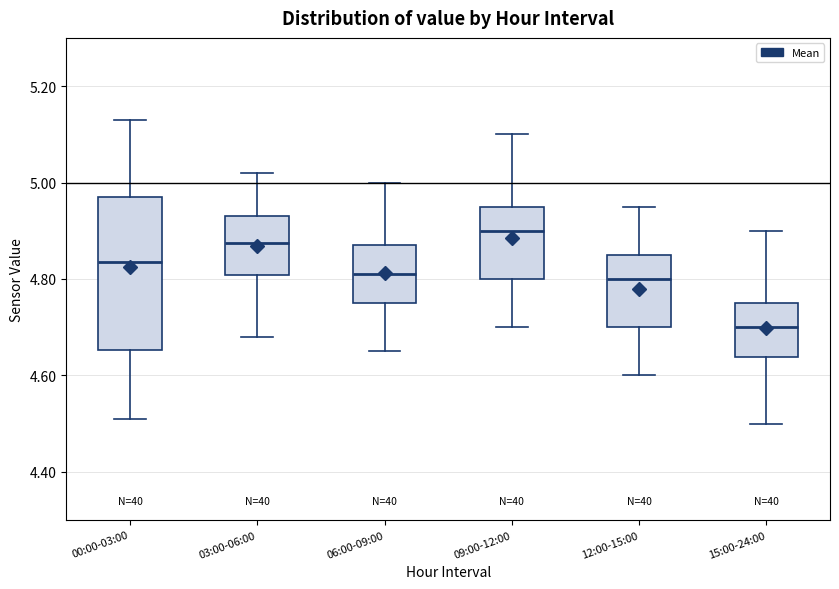

Where is the lower edge of the box for 09:00-12:00 on the y-axis? The values are not printed on the chart, so give them approximately, as read against the axis.

4.80